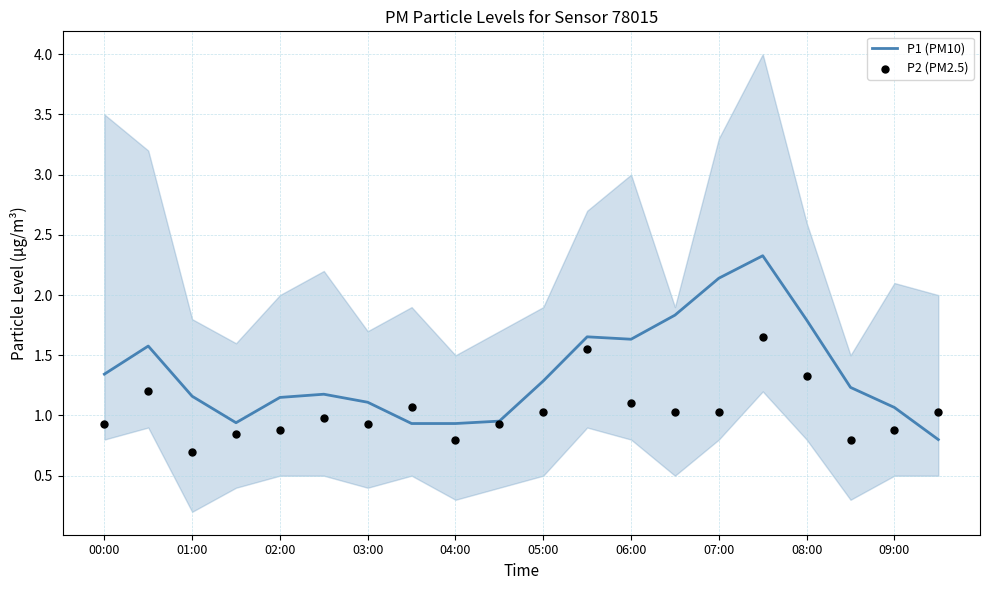

Which series contains the lowest Y value?

P2 (PM2.5)